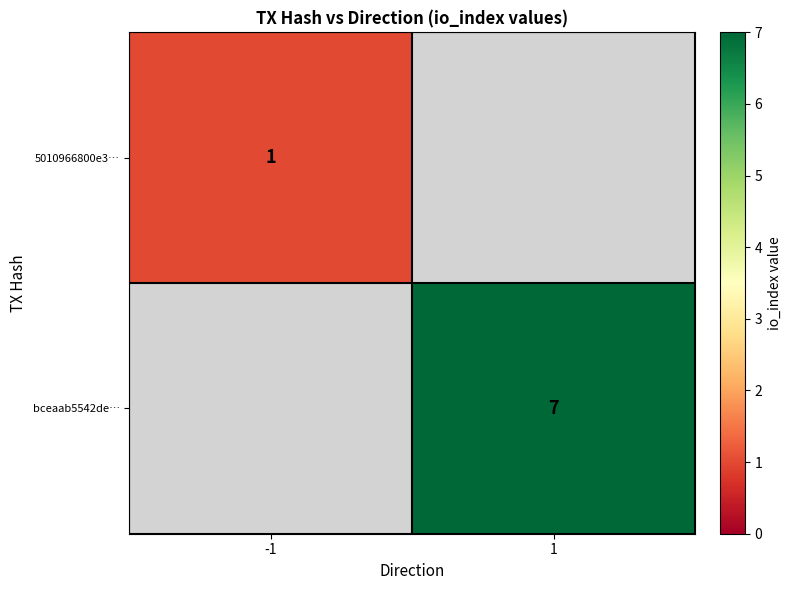

At which category does the chart reach its minimum across all series?

-1